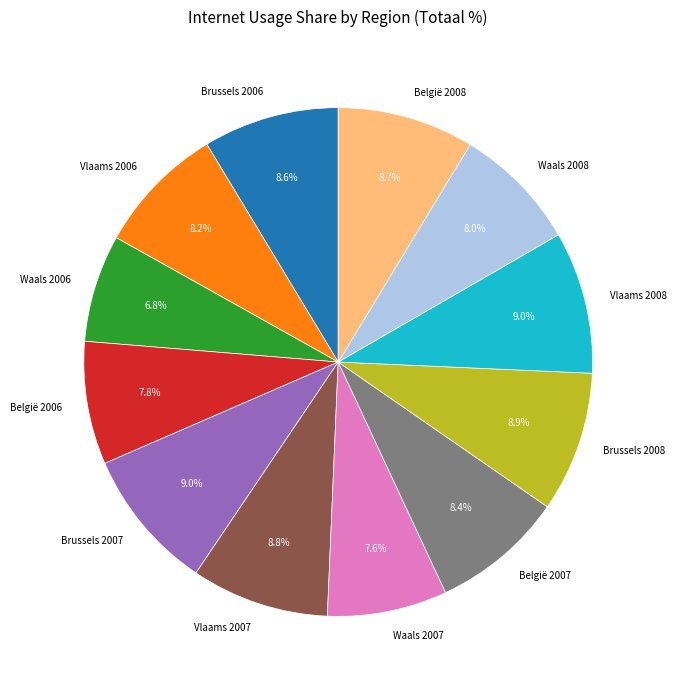

What is the smallest slice in the pie chart?

Waals 2006